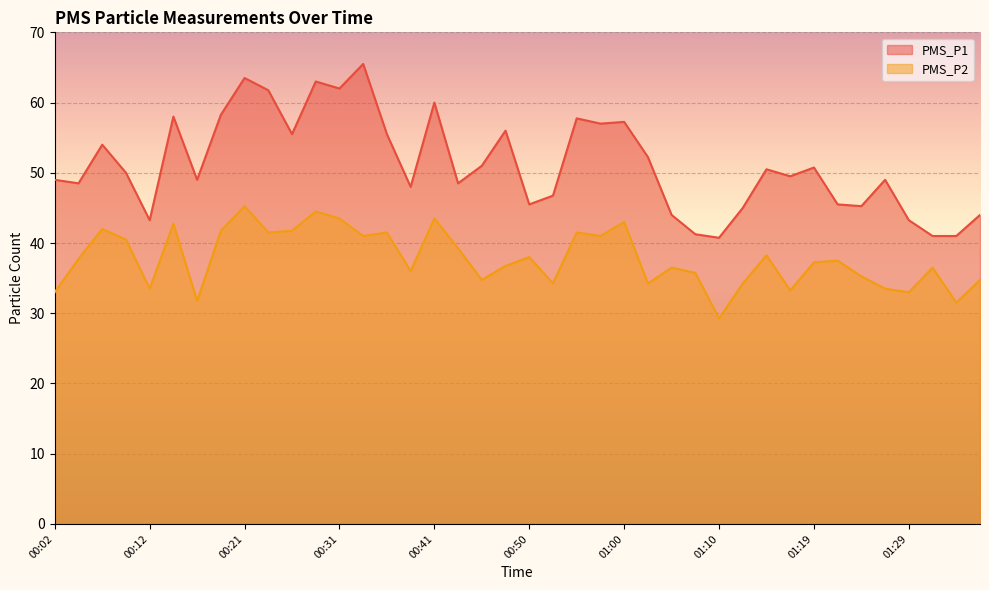

What is the difference between the second highest and second lowest values in the PMS_P1 series?

22.5